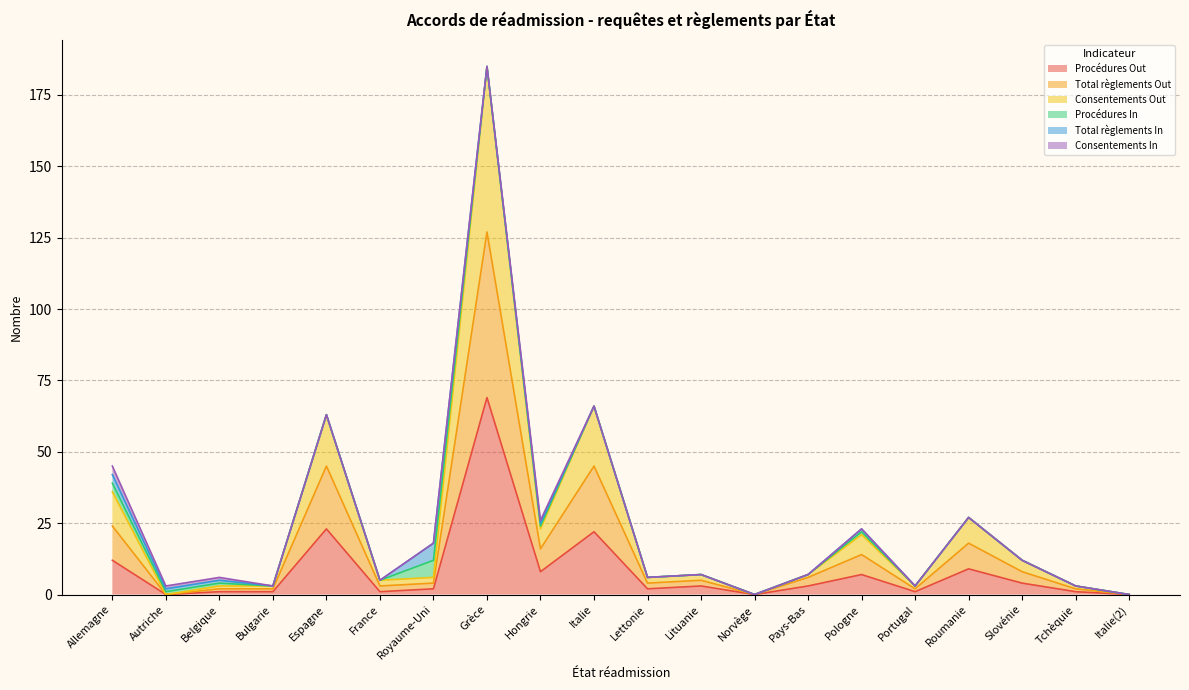

The value of Consentements Out at Lettonie is 9. True or false?

False